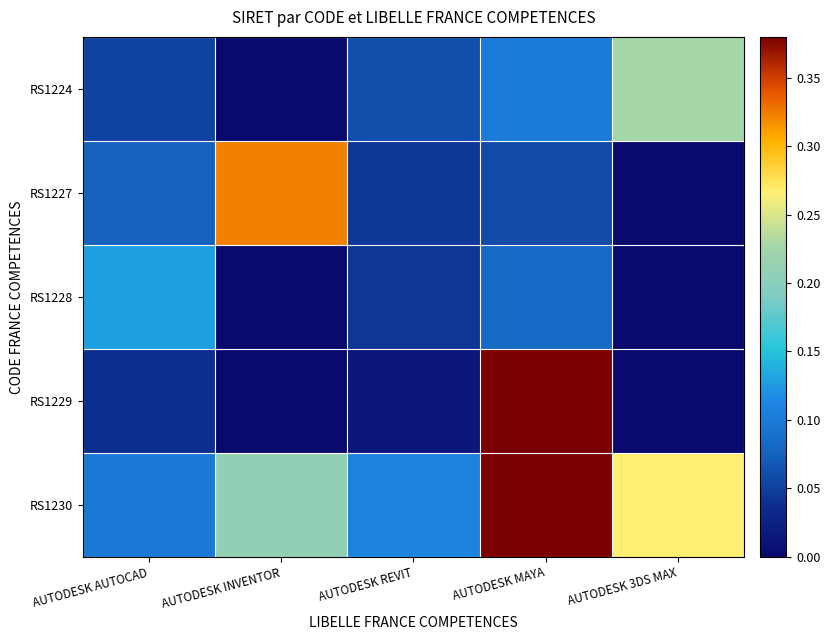

What is the spread (max minus min) of values at AUTODESK AUTOCAD?

0.1